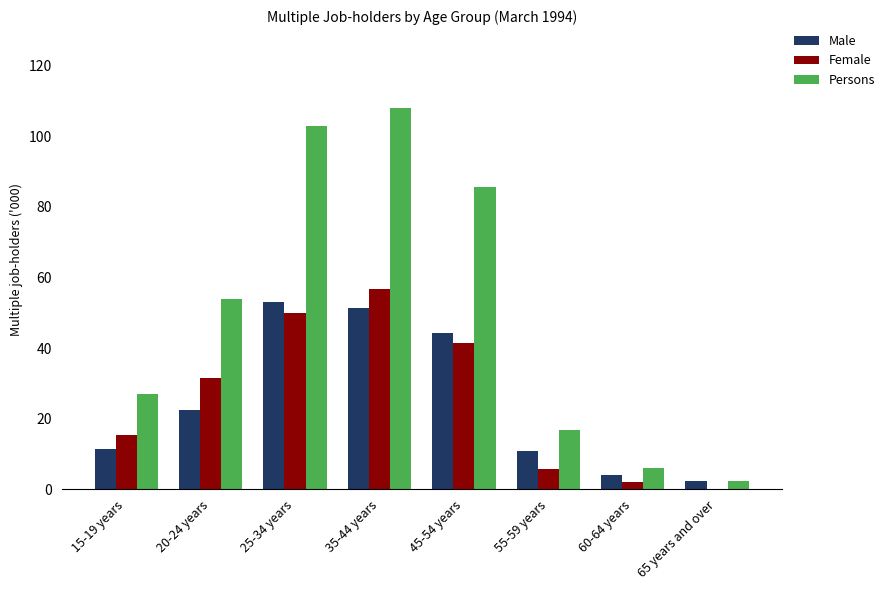

What value does the Persons series have at 45-54 years?

85.6